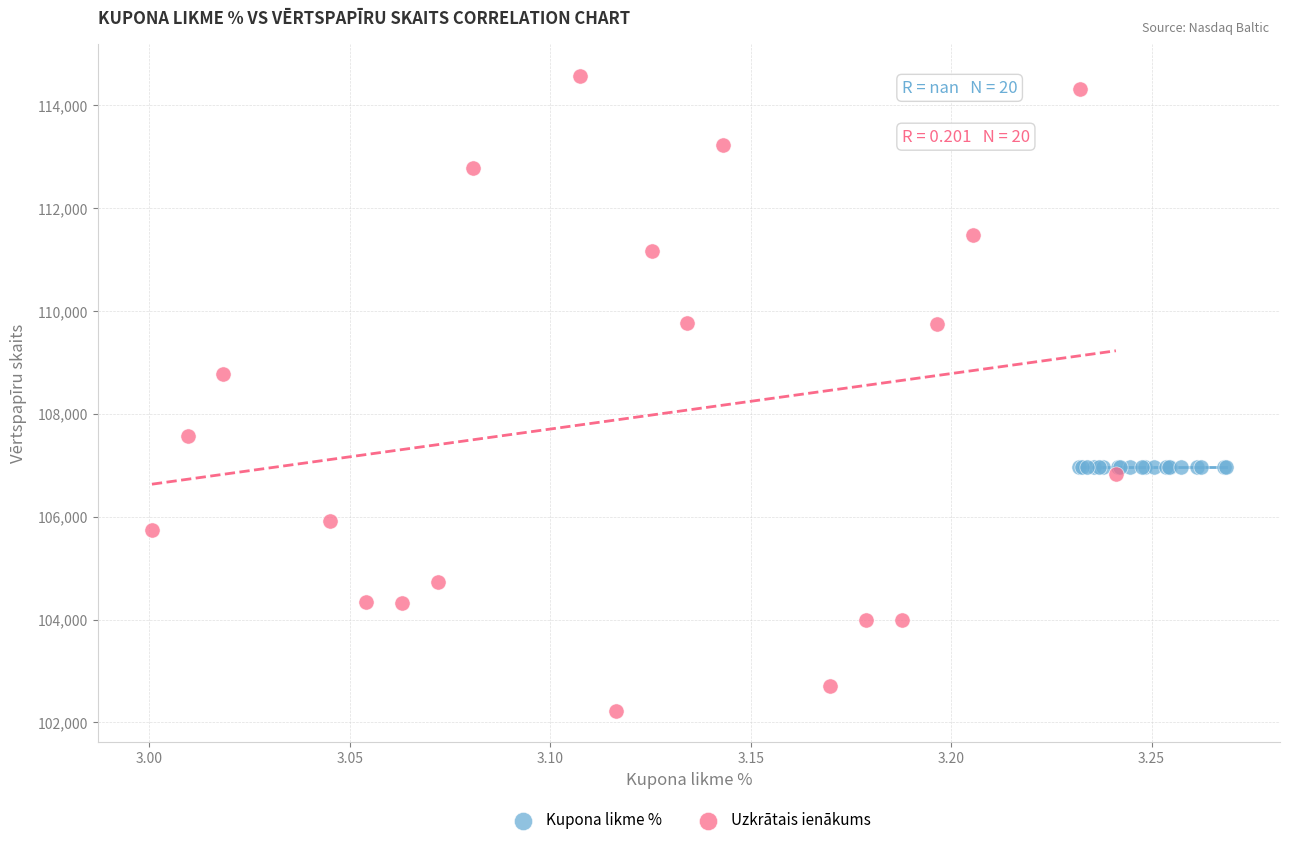

Which series reaches the maximum Y coordinate?

Uzkrātais ienākums